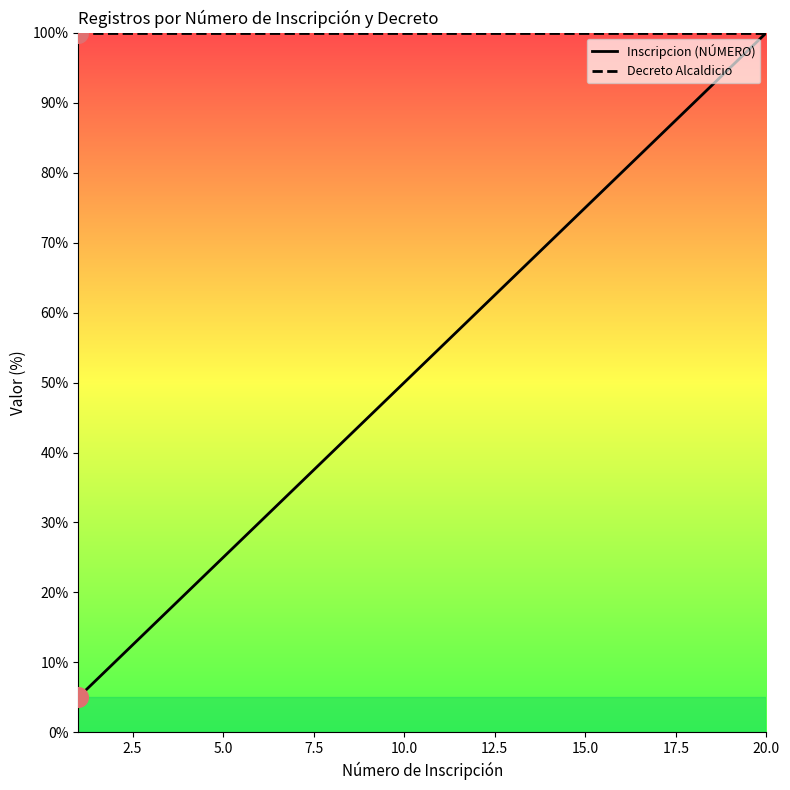

At how many categories does at least one series exceed 39?

20